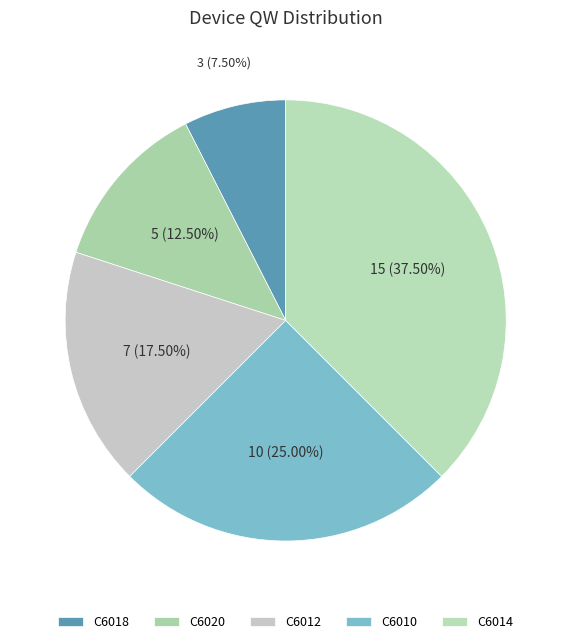

What percentage is the C6018 slice, to the nearest percent?

8%